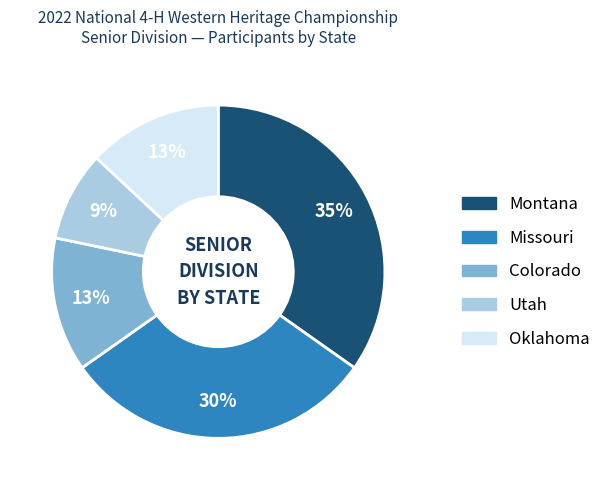

Combined, do Colorado and Oklahoma account for over 50%?

No